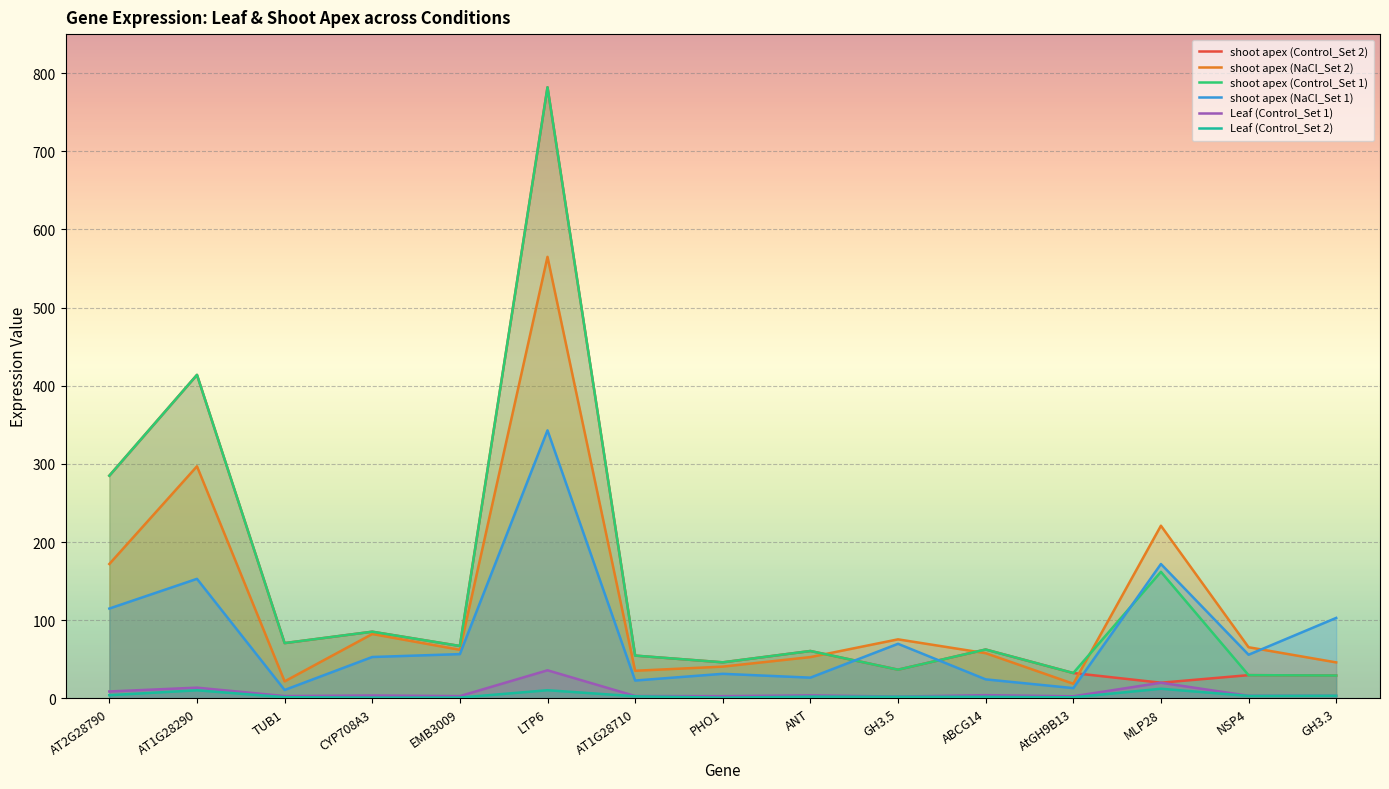

True or false: shoot apex (Control_Set 1) and shoot apex (Control_Set 2) cross at least once.

False